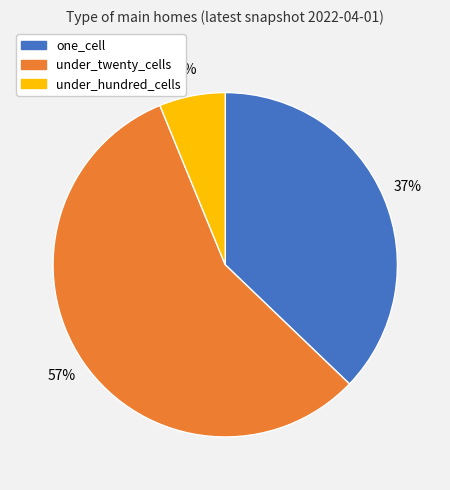

Which slice is the smallest?

under_hundred_cells